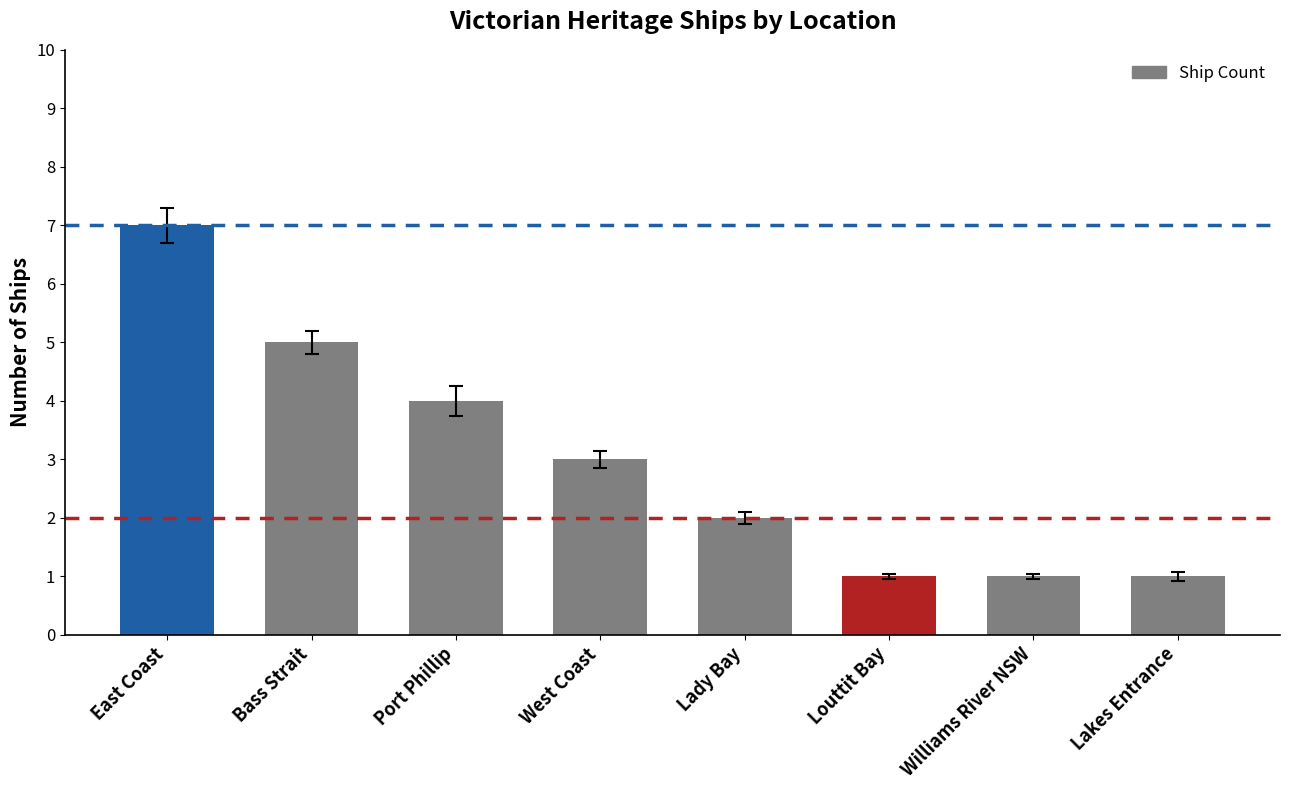

What position from the right is East Coast?

8